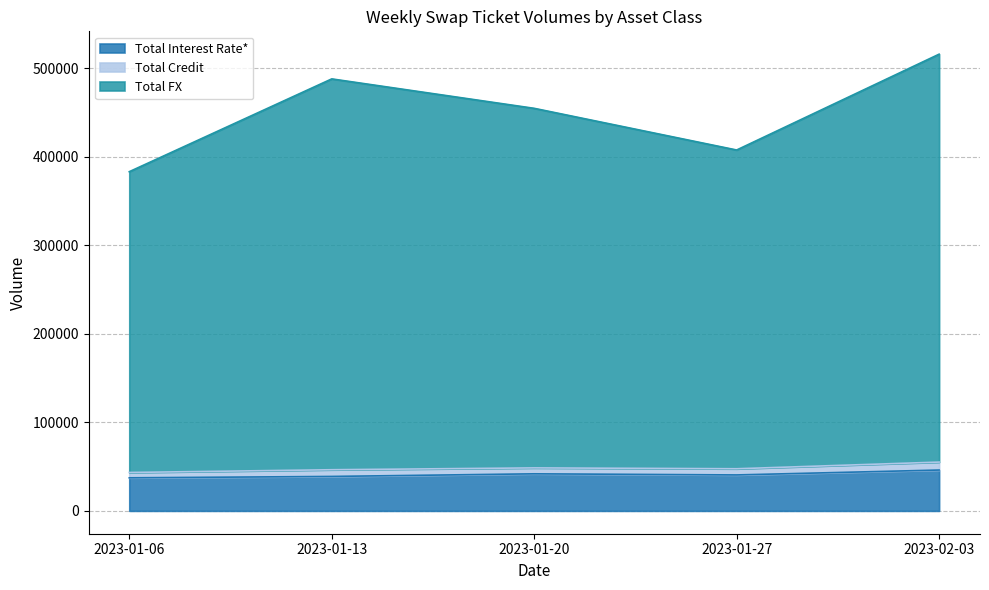

How many categories are shown in the chart?

5